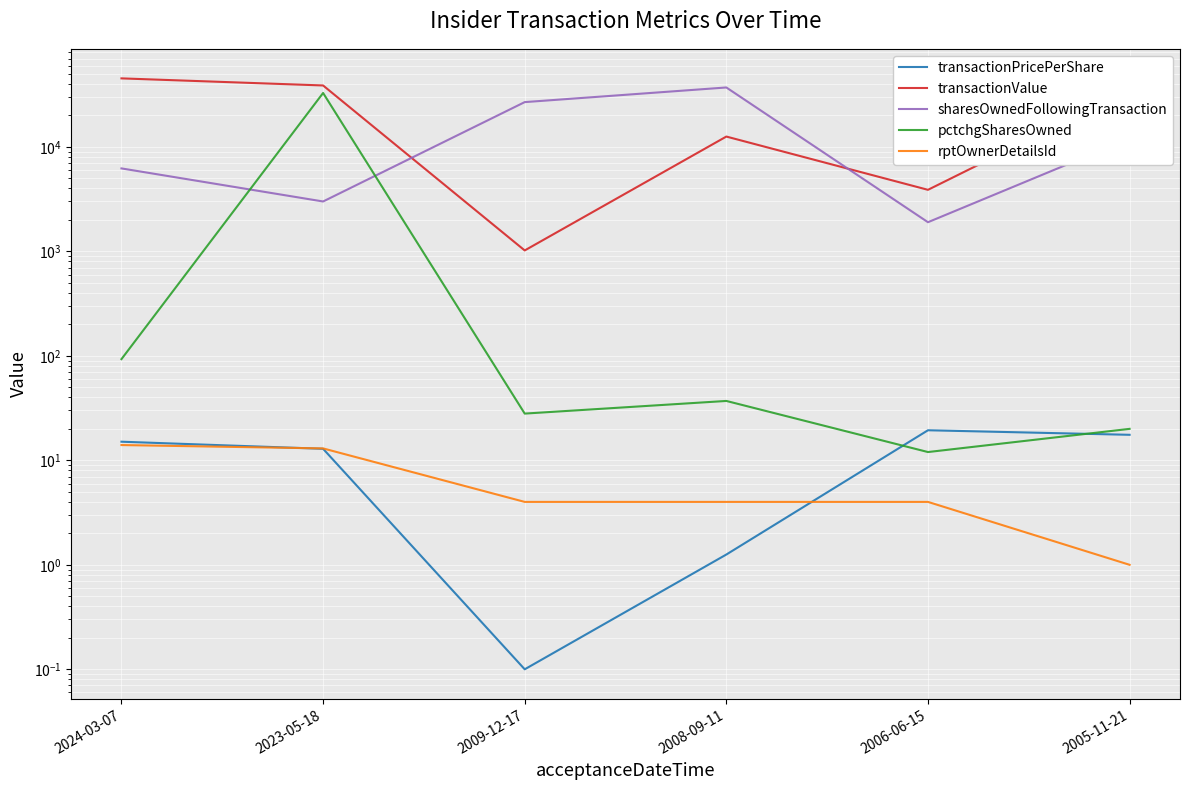

Which series changed the most between 2024-03-07 and 2023-05-18?

pctchgSharesOwned